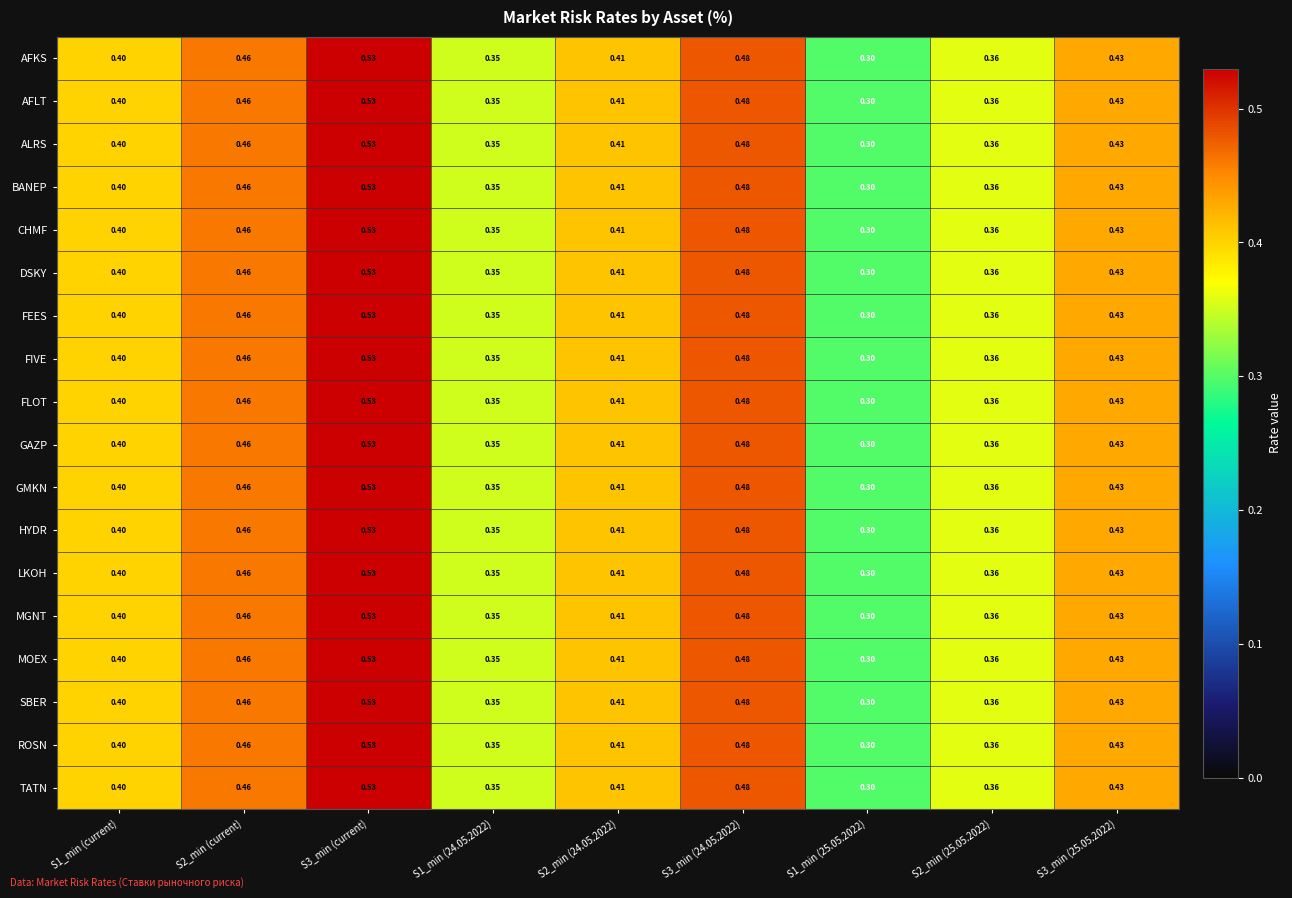

Is the value of FEES at S3_min (24.05.2022) greater than the value of TATN at S1_min (current)?

Yes